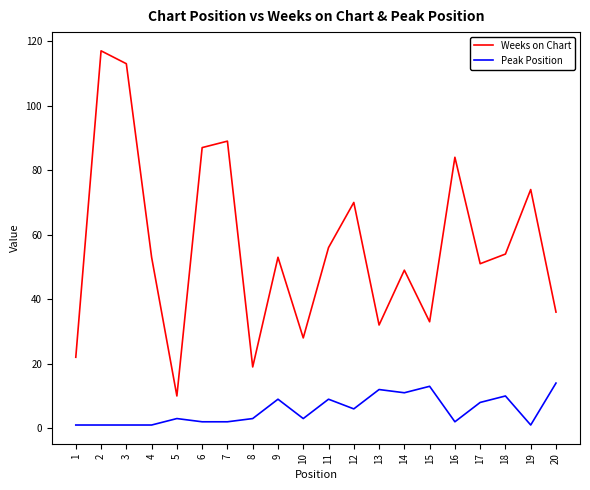

Reading left to right, extract all data points from this chart.

Weeks on Chart: 1=22	2=117	3=113	4=53	5=10	6=87	7=89	8=19	9=53	10=28	11=56	12=70	13=32	14=49	15=33	16=84	17=51	18=54	19=74	20=36
Peak Position: 1=1	2=1	3=1	4=1	5=3	6=2	7=2	8=3	9=9	10=3	11=9	12=6	13=12	14=11	15=13	16=2	17=8	18=10	19=1	20=14